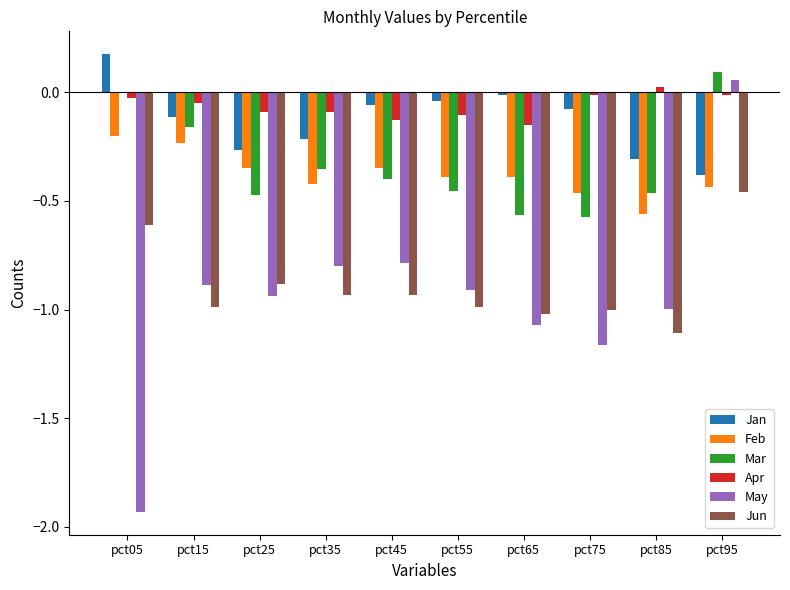

True or false: May has a value of -1.2 at pct55.

False